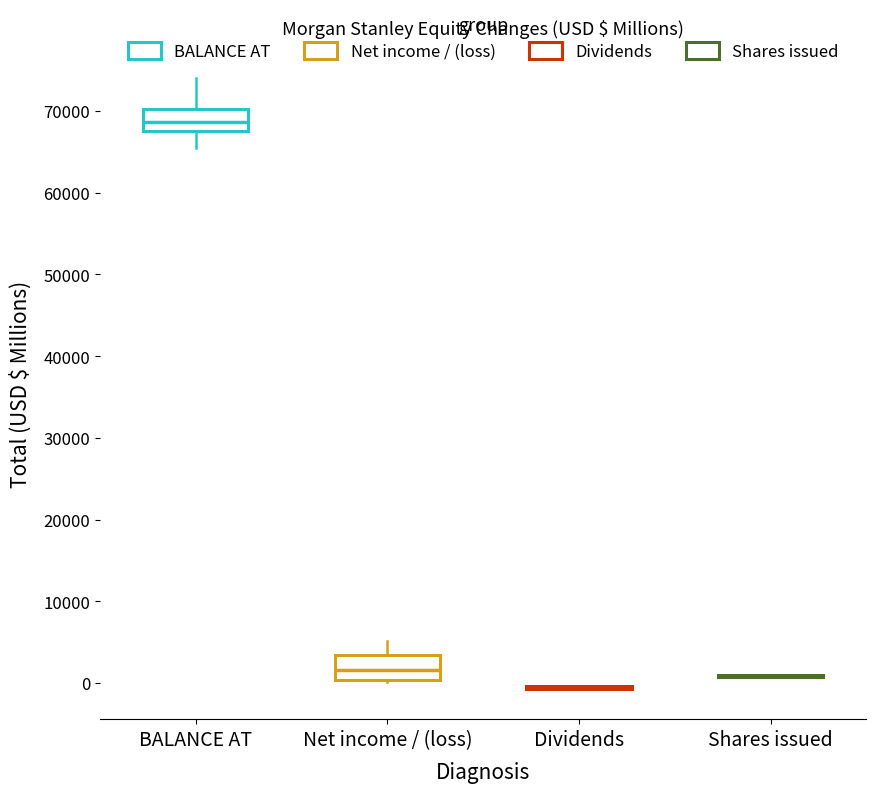

Reading left to right, transcribe this box plot: for each box, give where its median line is, the range the box spans, and where its two whiskers end, as read against the y-axis. The values are not printed on the chart, so give them approximately, as read against the axis.

BALANCE AT: median 69000, box 68000 to 70000, whiskers 65000 to 74000
Net income / (loss): median 2000, box 0 to 3000, whiskers 0 to 5000
Dividends: box collapsed to a line at -1000, whiskers -1000 to 0
Shares issued: box collapsed to a line at 1000, whiskers 1000 to 1000